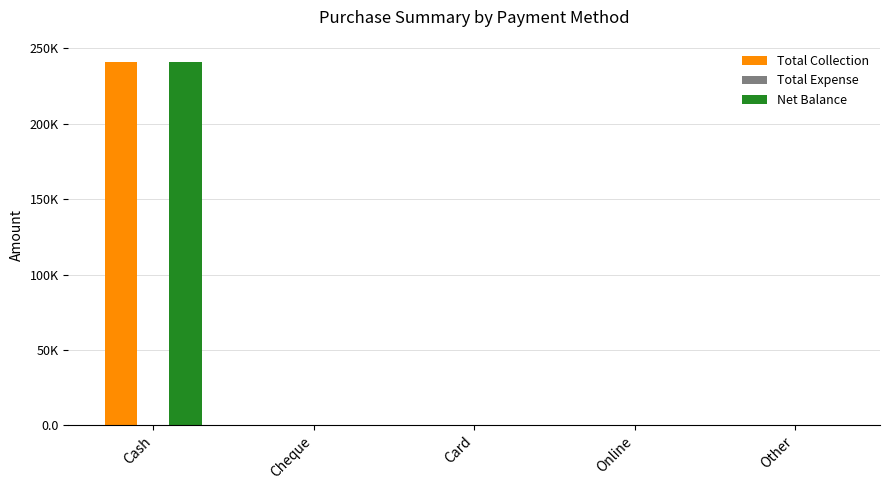

List the series in order of their peak value, lowest first.

Total Expense, Total Collection, Net Balance